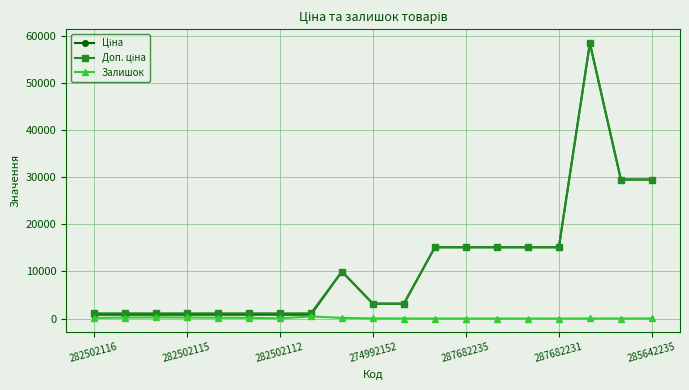

What is the greatest value displayed?

58426.5